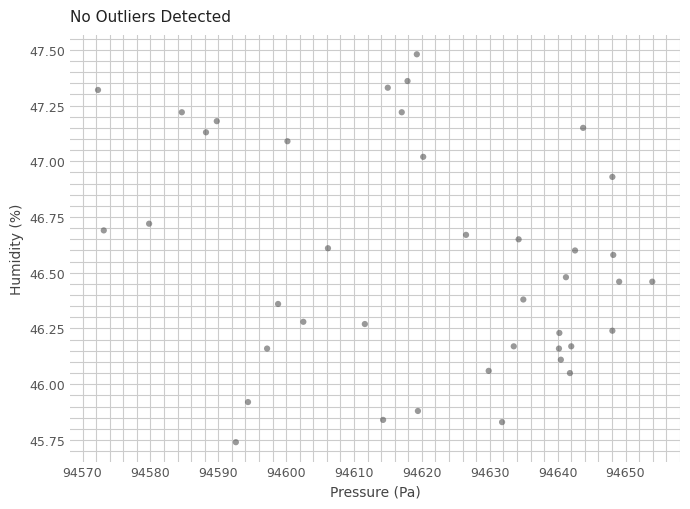

What is the range of Y values (max minus min)?

1.7